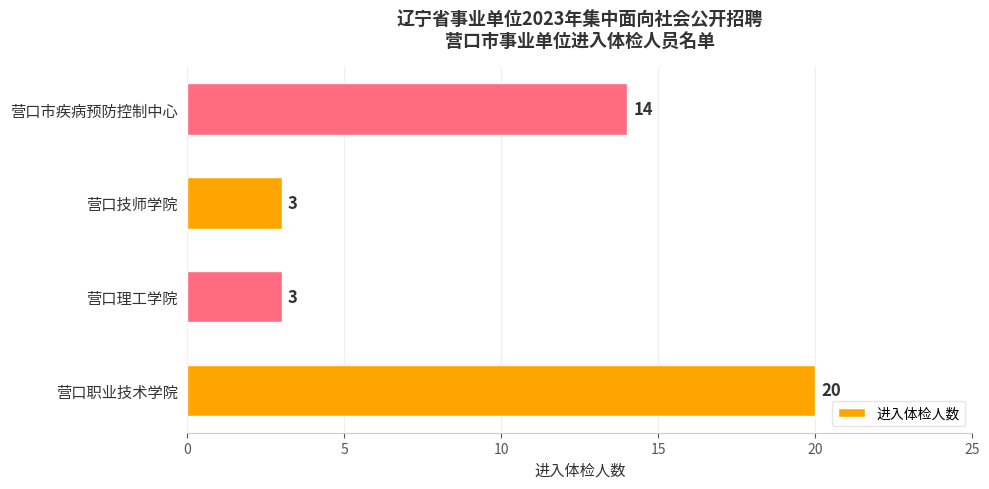

Reading bottom to top, what are all the values shown in this chart?

营口职业技术学院=20	营口理工学院=3	营口技师学院=3	营口市疾病预防控制中心=14